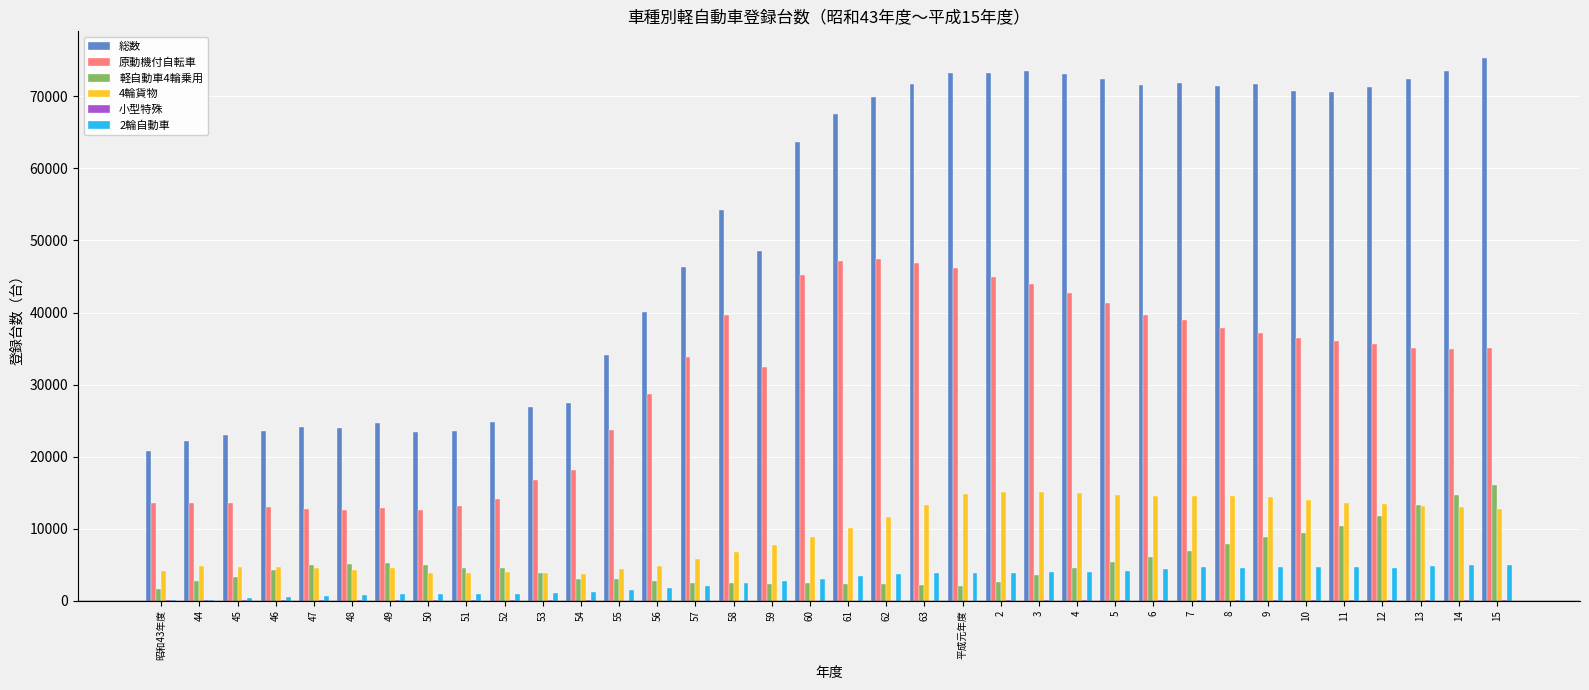

Which series has the largest total across all categories?

総数